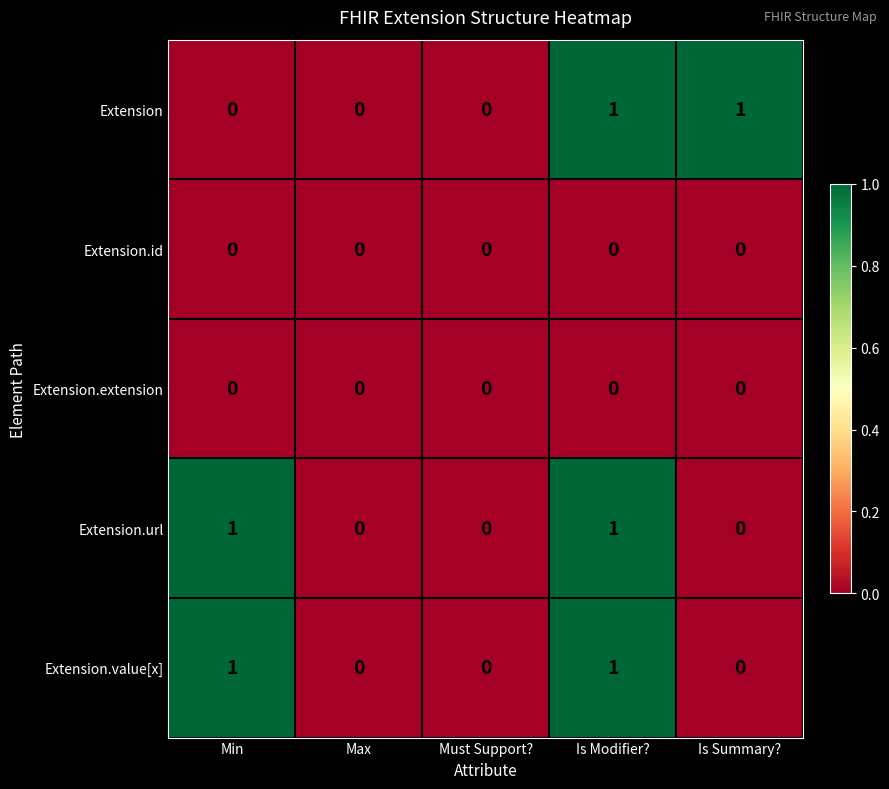

True or false: Extension.url has a value of 0 at Max.

True